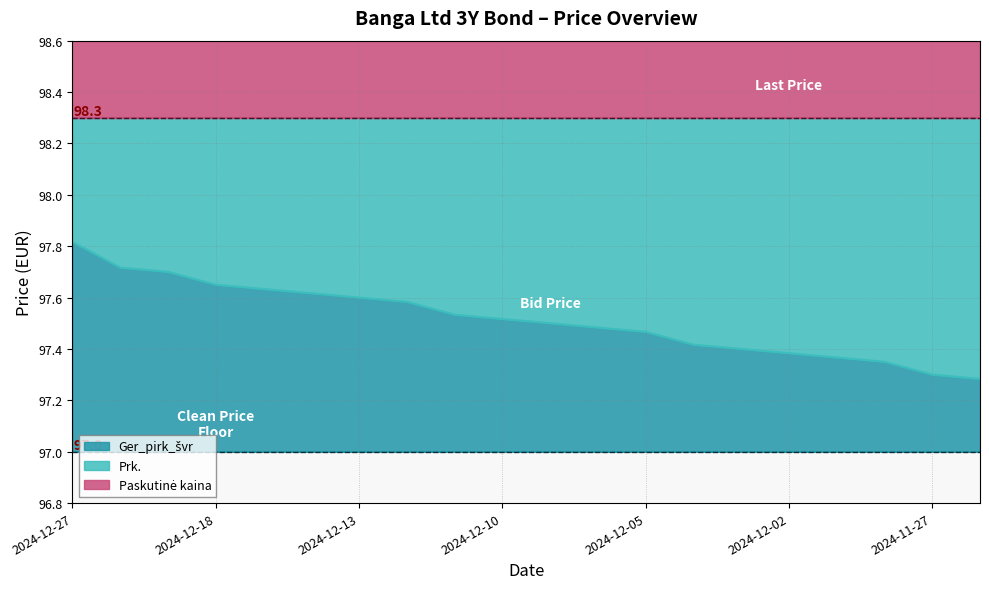

Does the chart display data point markers on the line(s)?

No